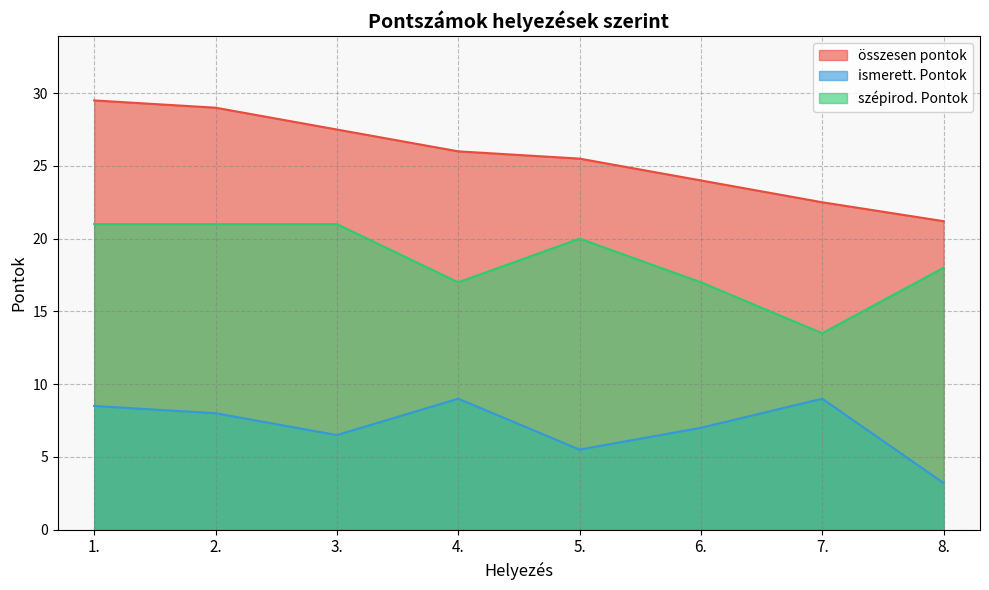

How many distinct data groups are displayed?

3